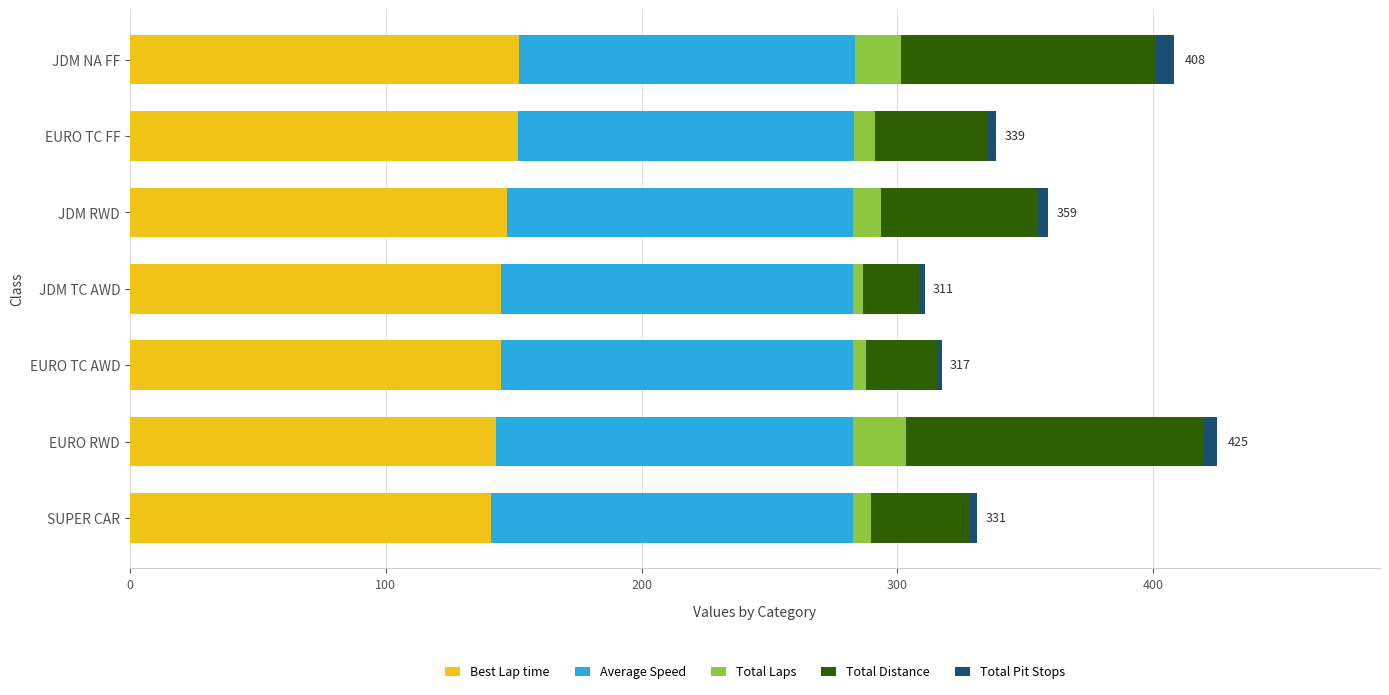

What is the lowest value of the Best Lap time series?

141.0